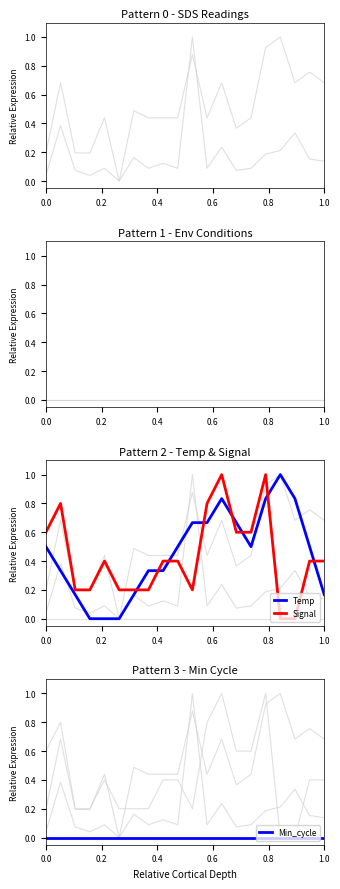

How many intersections are there between Temp and Signal?

8